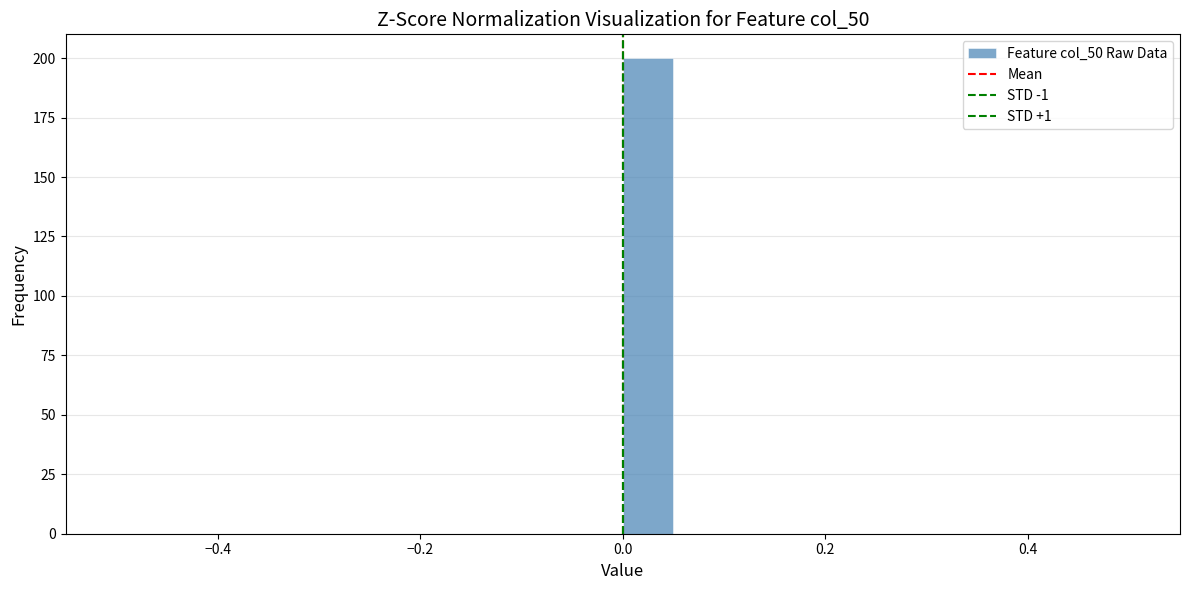

Read against the x-axis, roughly where is the centre of the tallest bar?

0.02